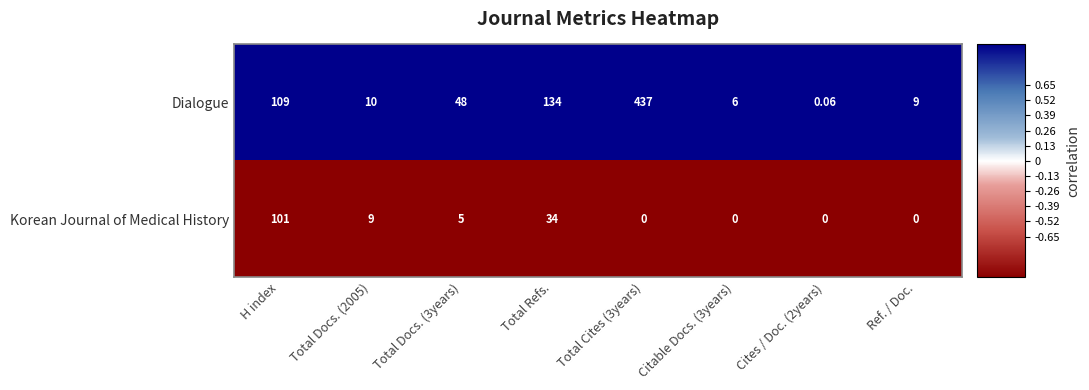

Which series changed the most between Total Refs. and Citable Docs. (3years)?

Dialogue